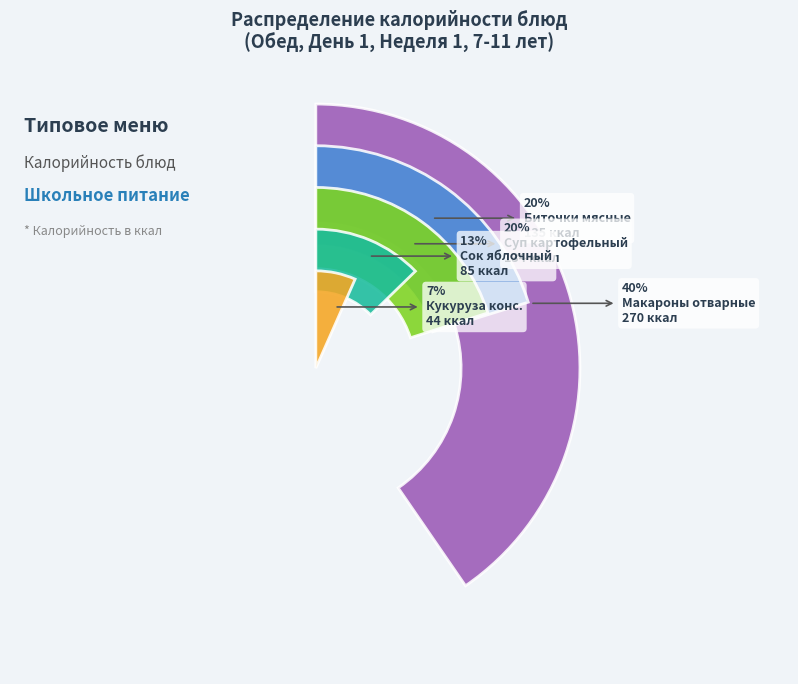

Rank the categories by value from lowest to highest.

Кукуруза конс., Сок яблочный, Суп картофельный, Биточки мясные, Макароны отварные